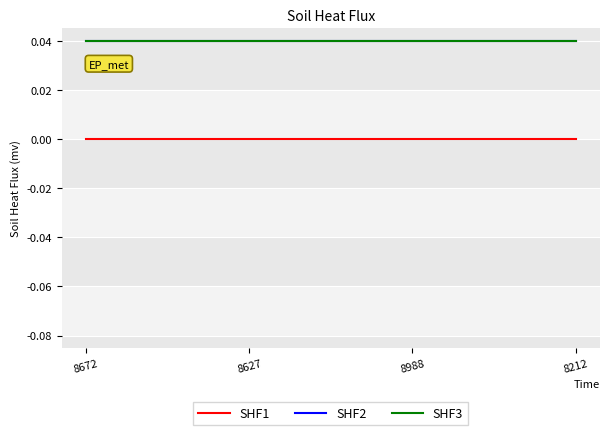

True or false: SHF1 has a value of 0.0 at 8988.

True